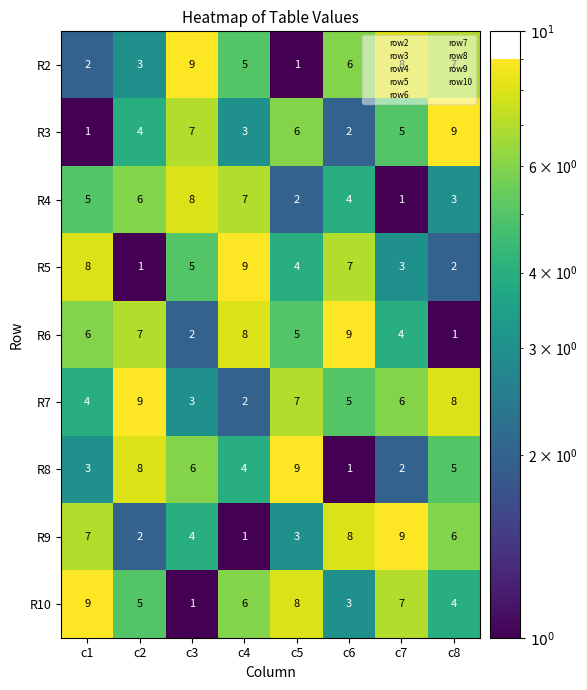

At which label does R5 first exceed 5?

c1